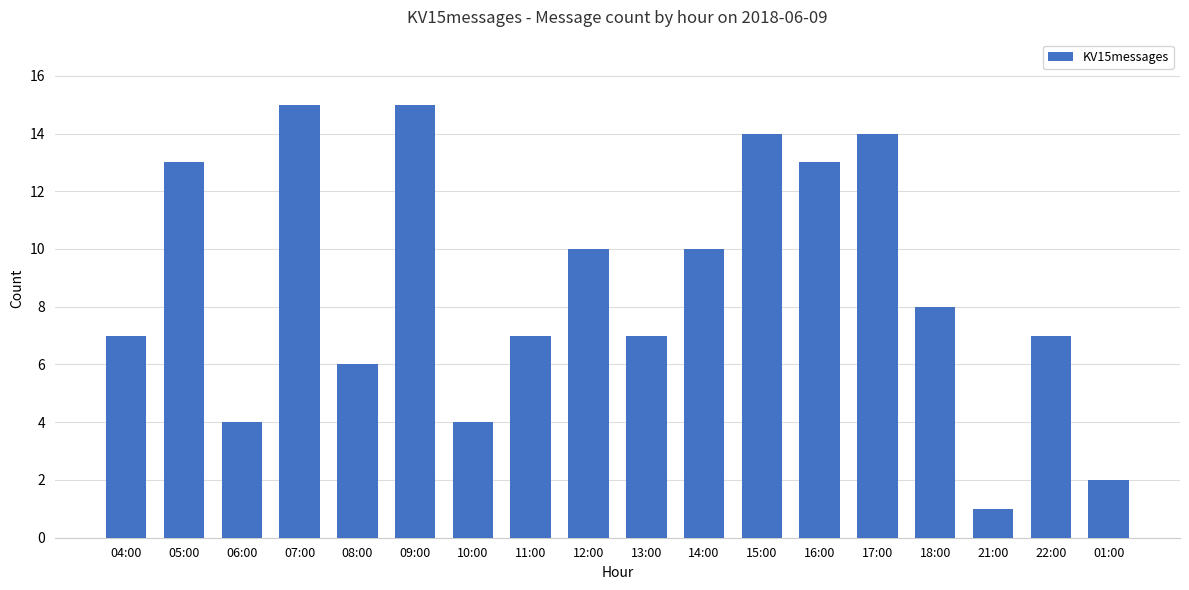

Read the value at 12:00, to the nearest 10.

10